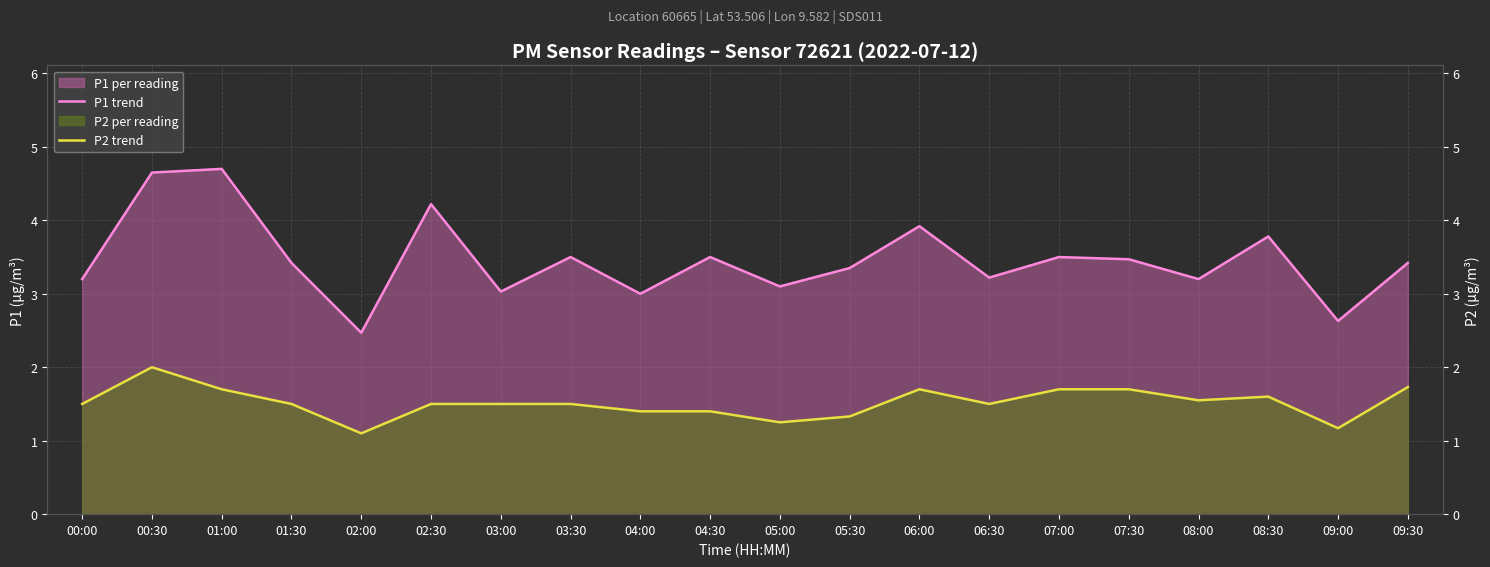

Is it true that P1 trend equals 7.5 at 01:00?

False